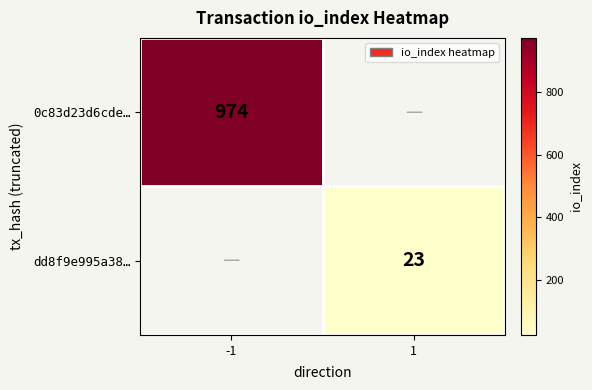

The value of dd8f9e995a38… at 1 is 36. True or false?

False